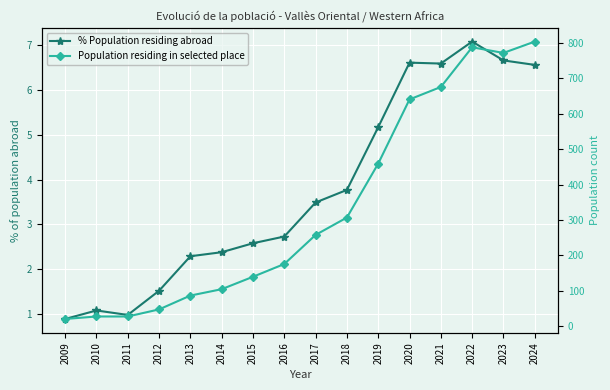

Reading left to right, transcribe all the data shown in this chart.

% Population residing abroad: 0.9	1.1	1.0	1.5	2.3	2.4	2.6	2.7	3.5	3.8	5.2	6.6	6.6	7.1	6.7	6.6
Population residing in selected place: 21.0	28.0	28.0	48.0	87.0	105.0	140.0	176.0	258.0	307.0	459.0	640.0	675.0	787.0	771.0	803.0